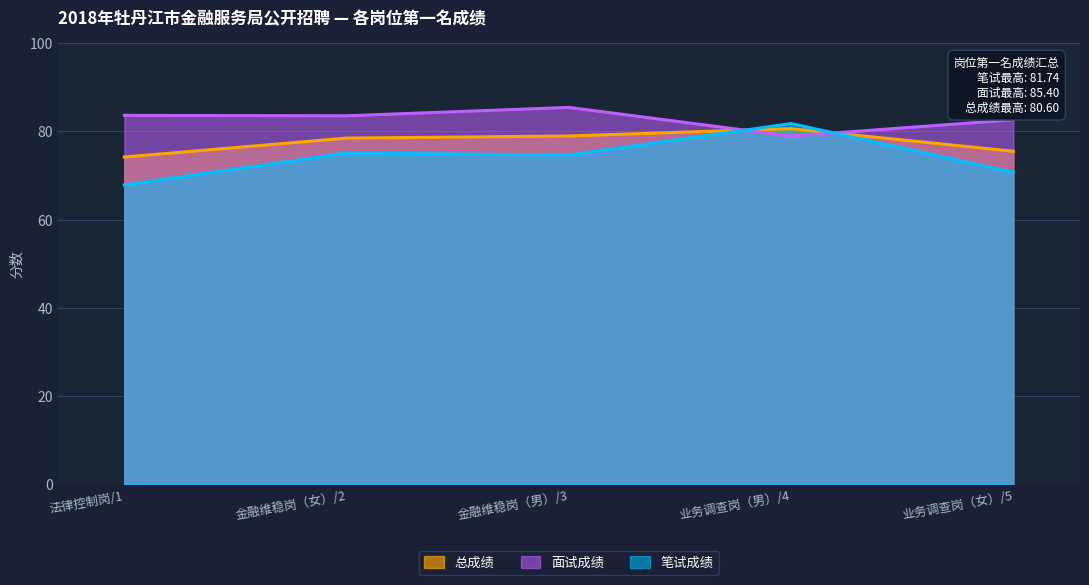

At which category is the sum across all series the highest?

业务调查岗（男）/4